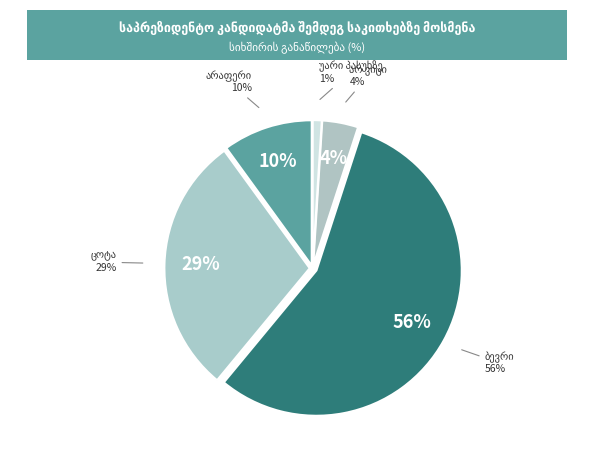

Which slice is the largest?

ბევრი